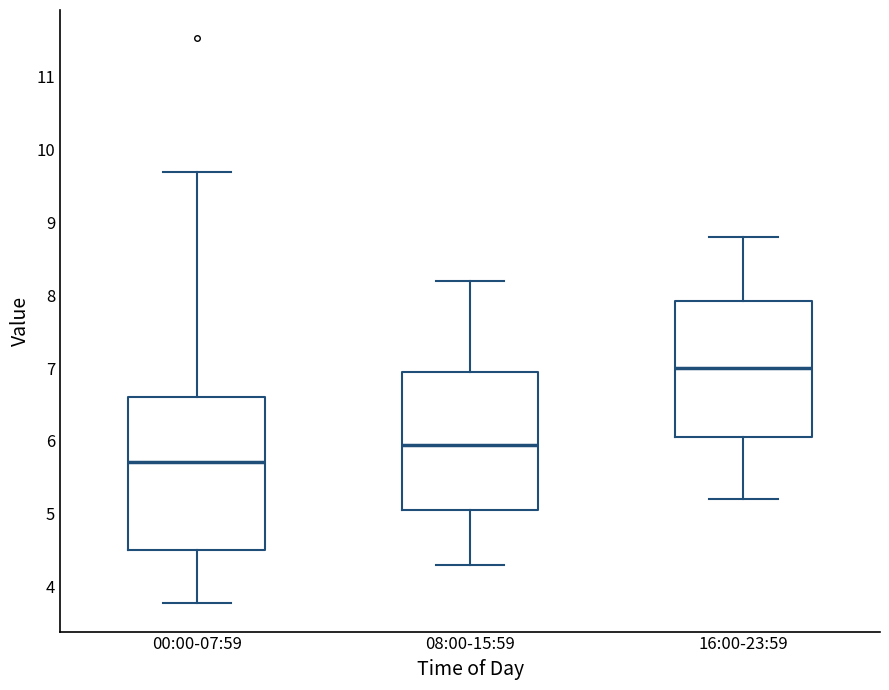

Where does the lower whisker of the box for 16:00-23:59 end on the y-axis? The values are not printed on the chart, so give them approximately, as read against the axis.

5.2